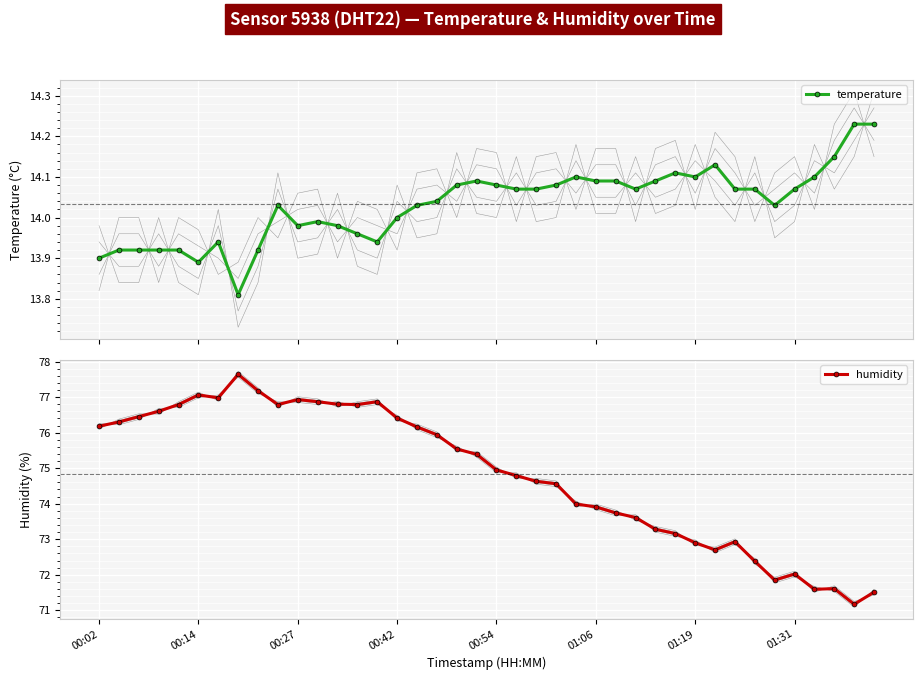

What is the sum of the humidity values at 33 and 12?

149.2